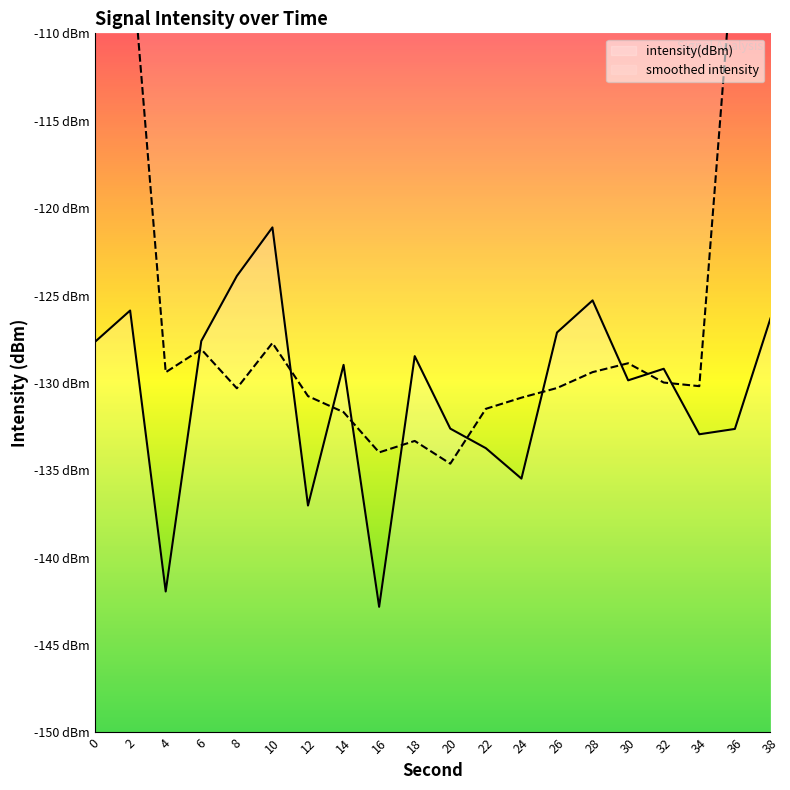

Which has a higher value, 24 or 26?

26